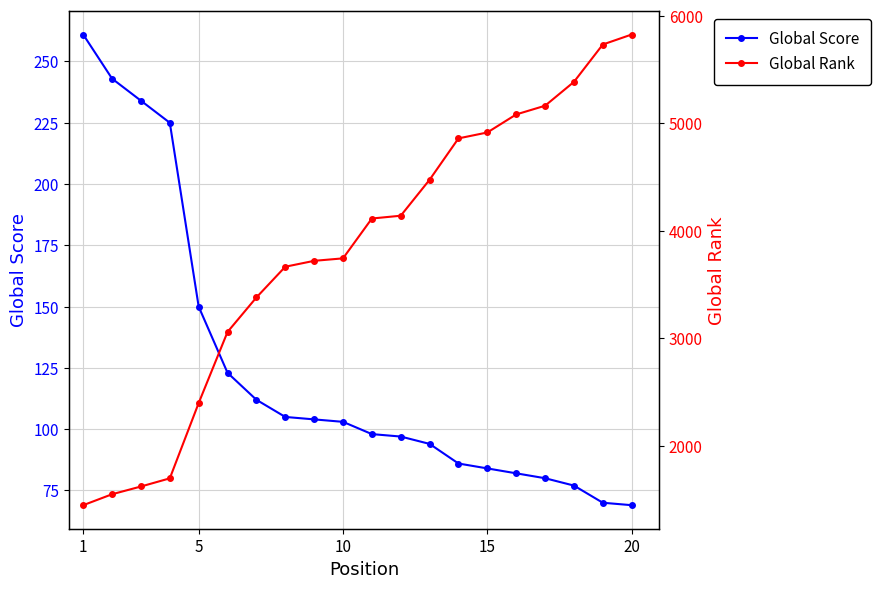

Which series has the widest spread of values?

Global Rank